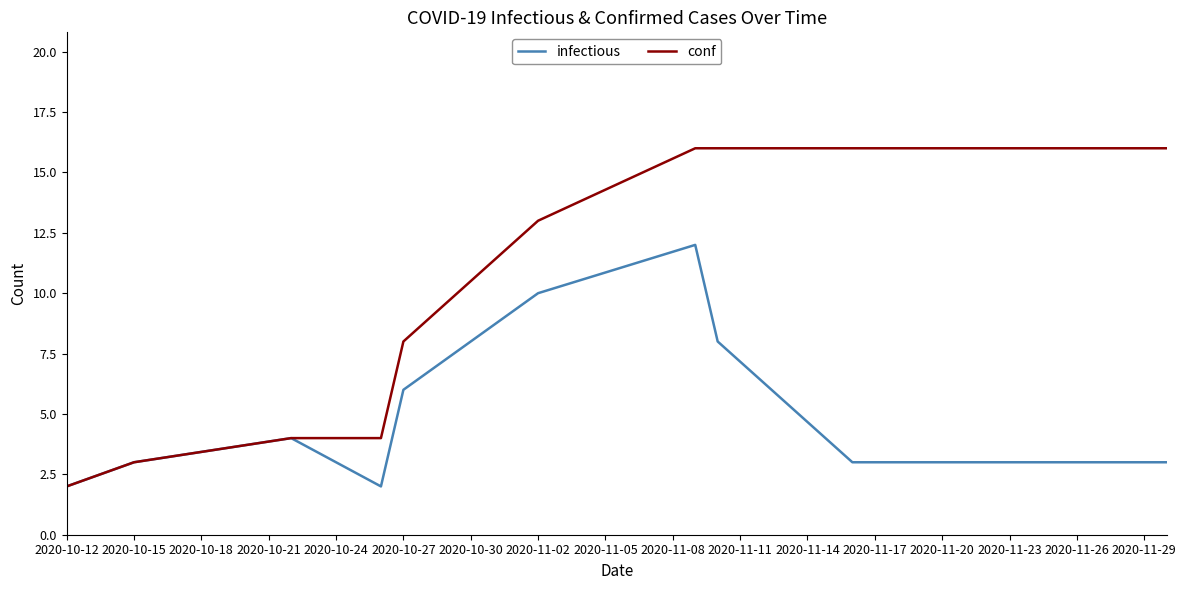

List the series in order of their peak value, lowest first.

infectious, conf